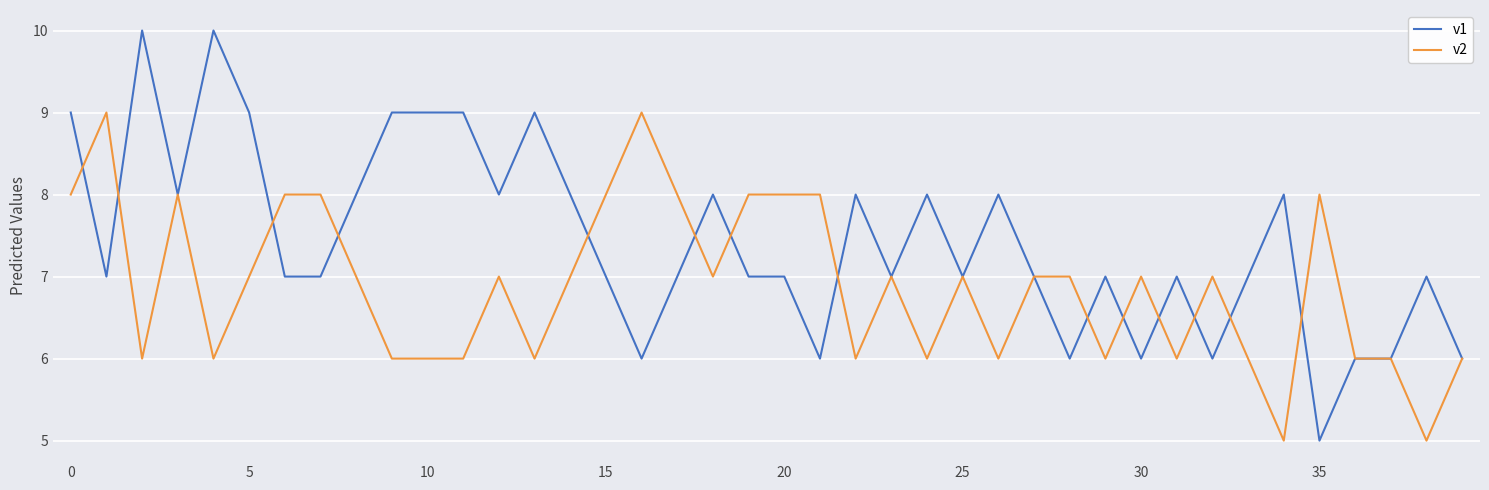

Rank the series by their average value, from lowest to highest.

v2, v1